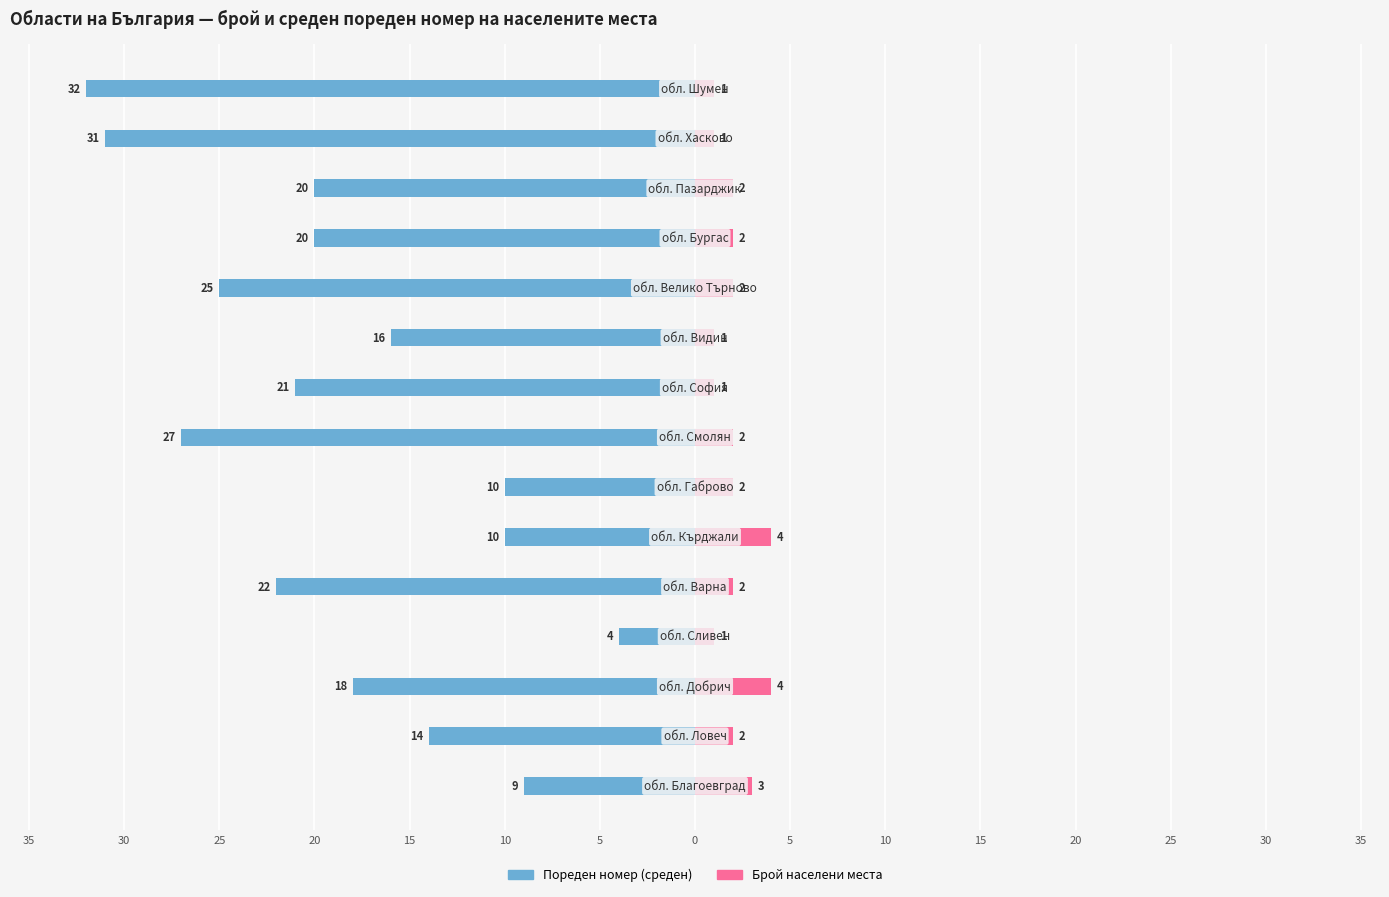

What is the value of the Брой населени места bar at the 6th from the left?

4